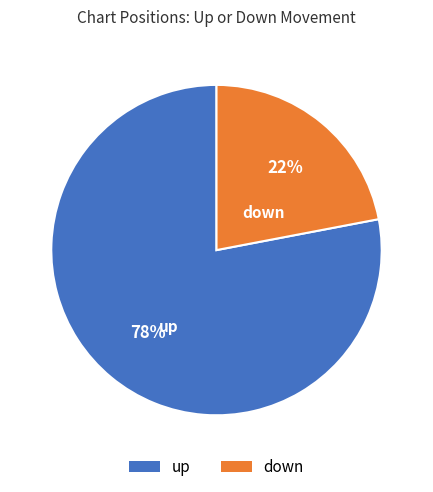

What is the smallest slice in the pie chart?

down